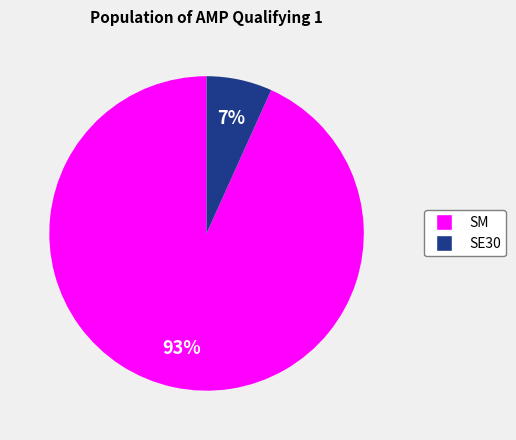

Is there a majority slice in this chart?

Yes